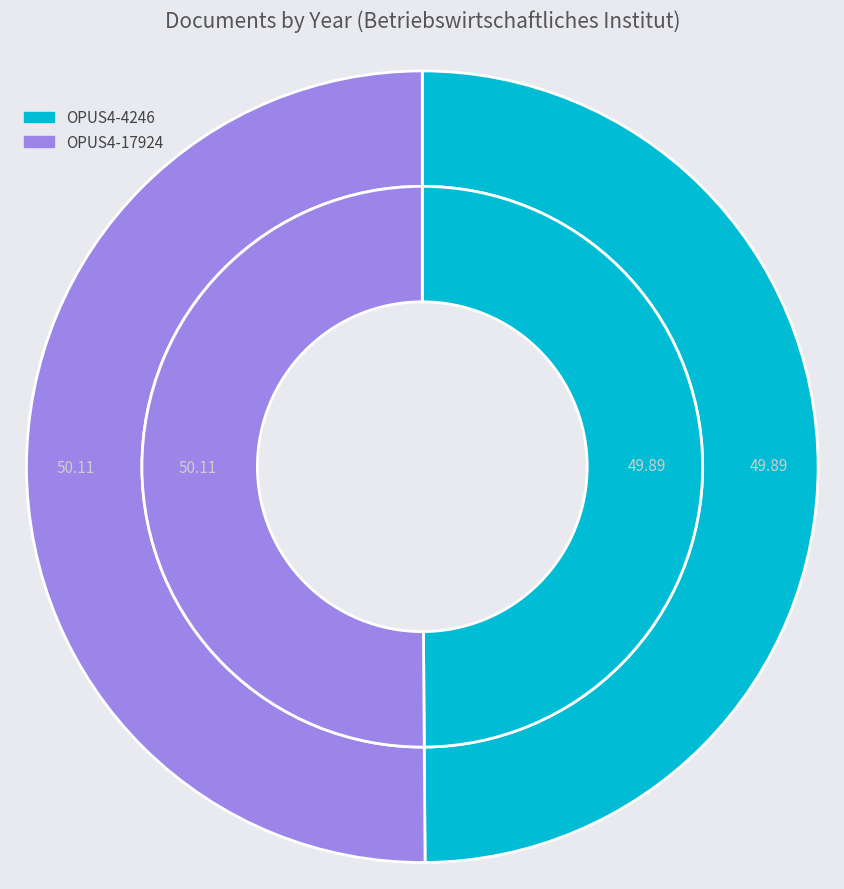

Does any single category account for the majority?

Yes